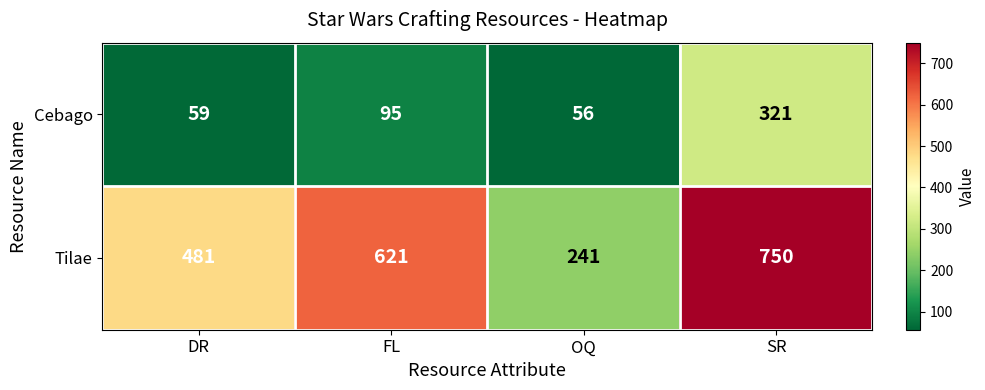

How many Tilae values are between 481 and 750?

3